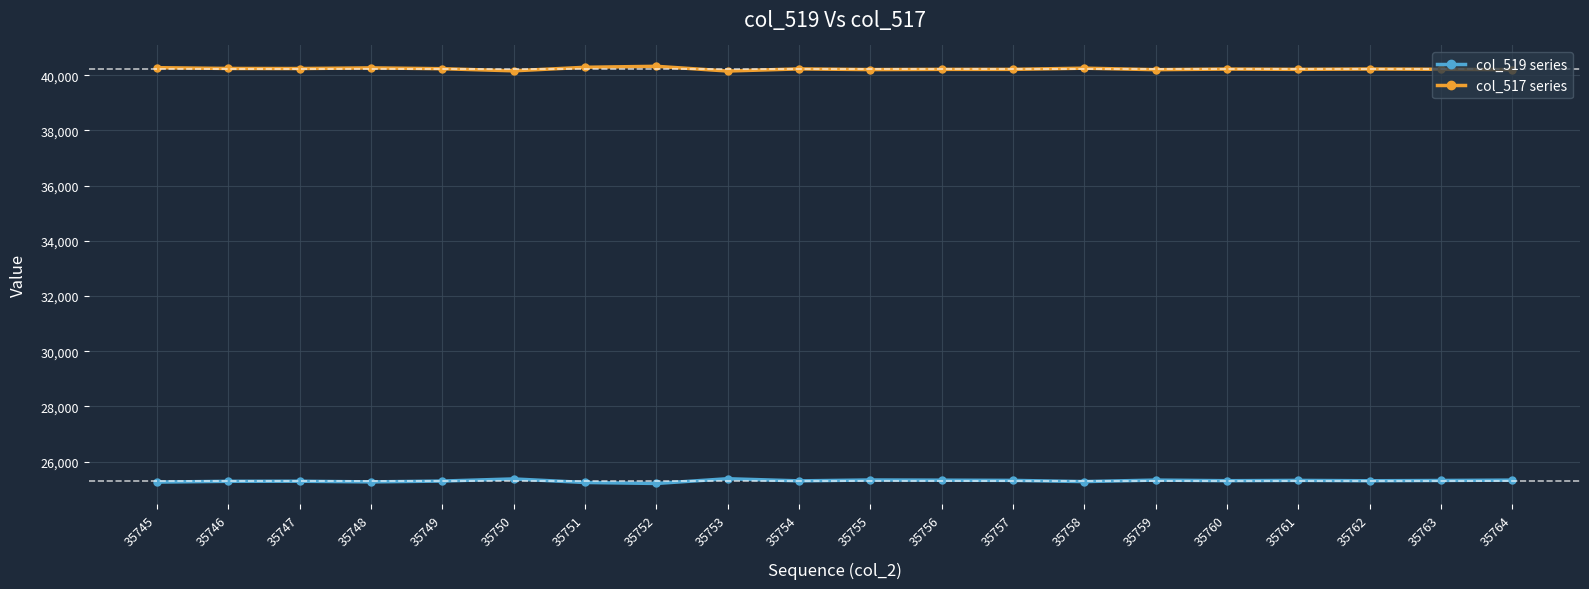

Does the chart have visible grid lines?

Yes